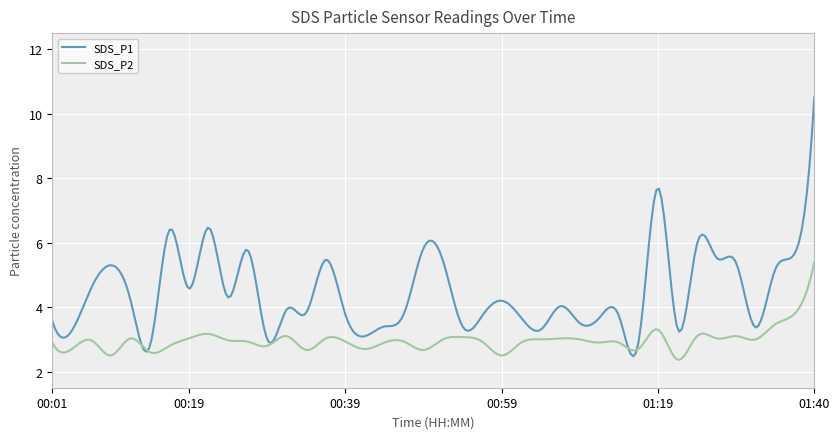

Which series has the largest range (max minus min)?

SDS_P1